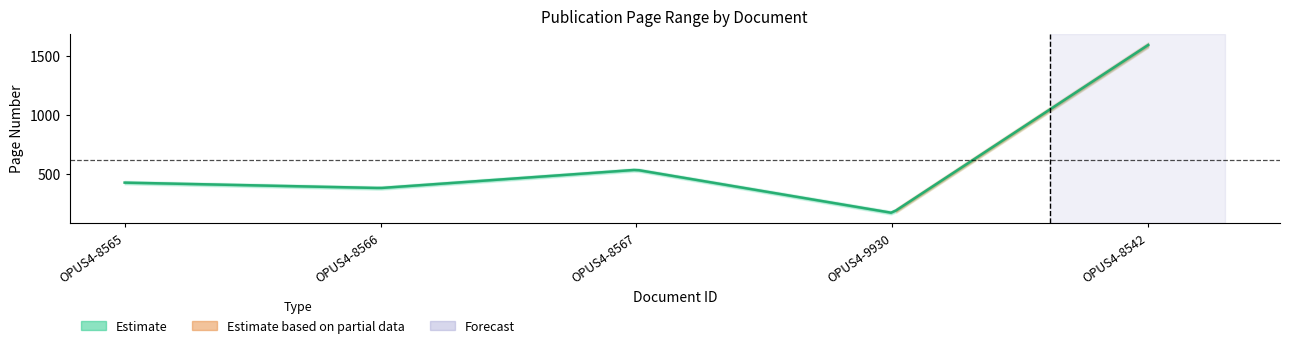

What is the label of the 4th point from the right?

OPUS4-8566